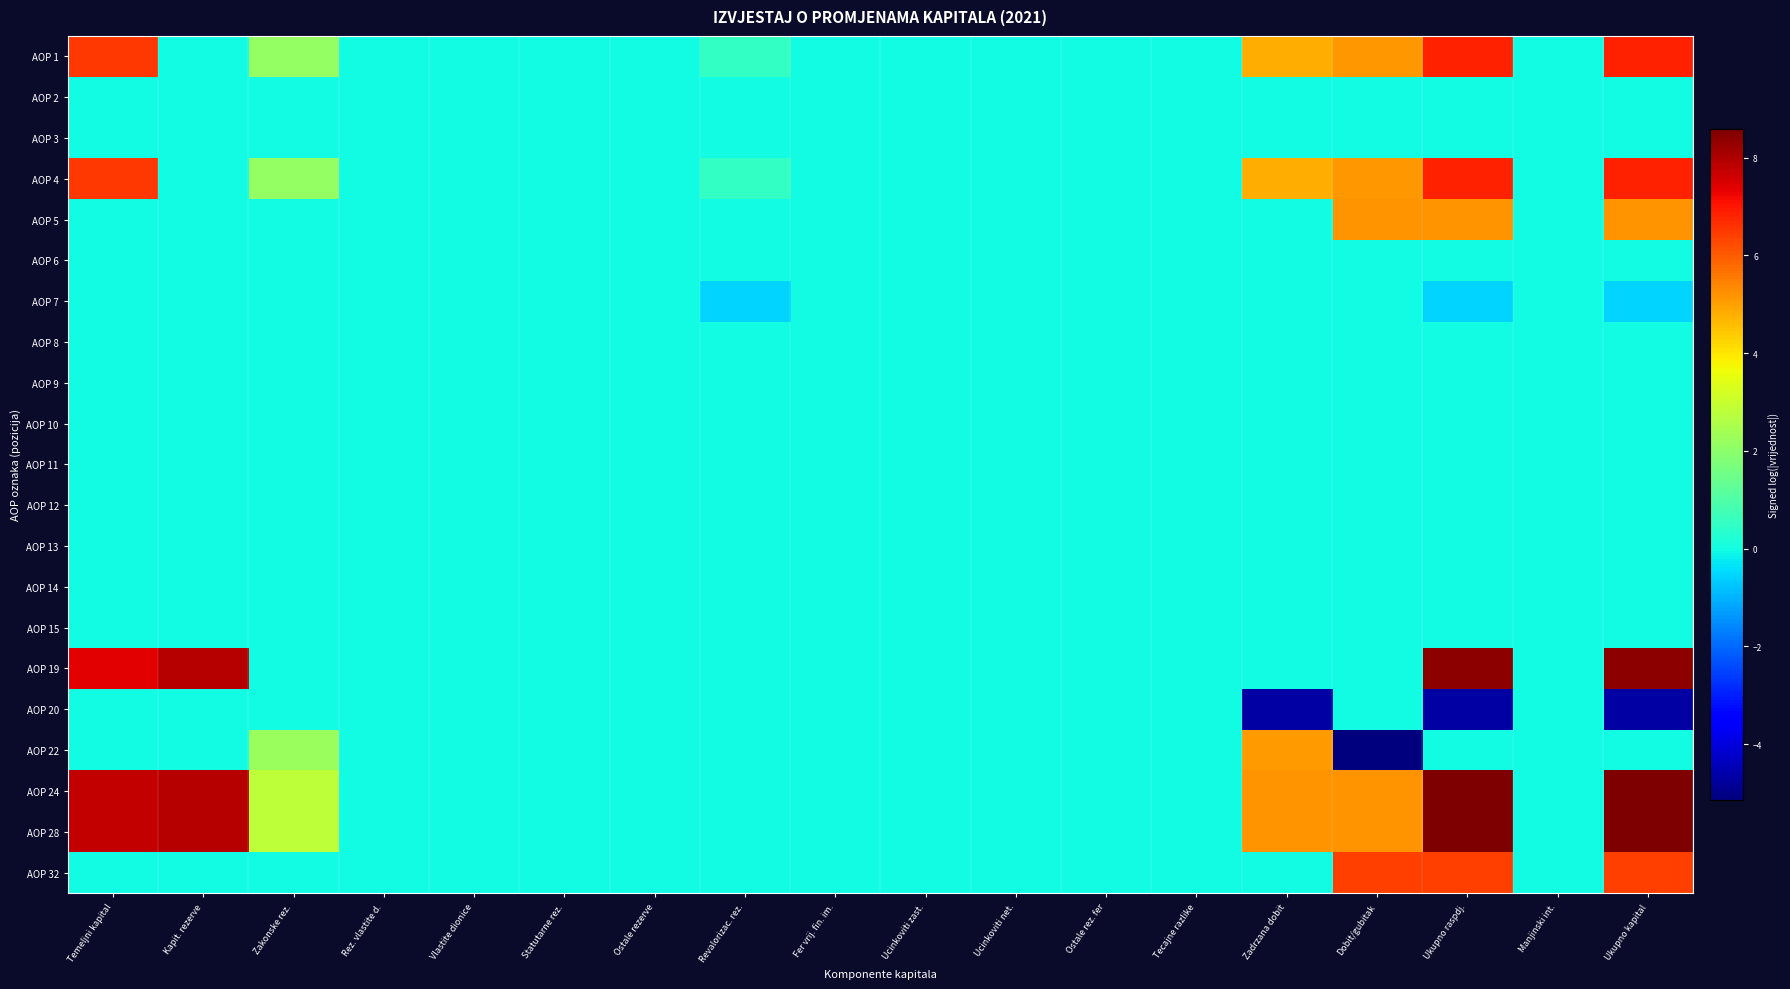

Which series has the largest total across all categories?

AOP 24